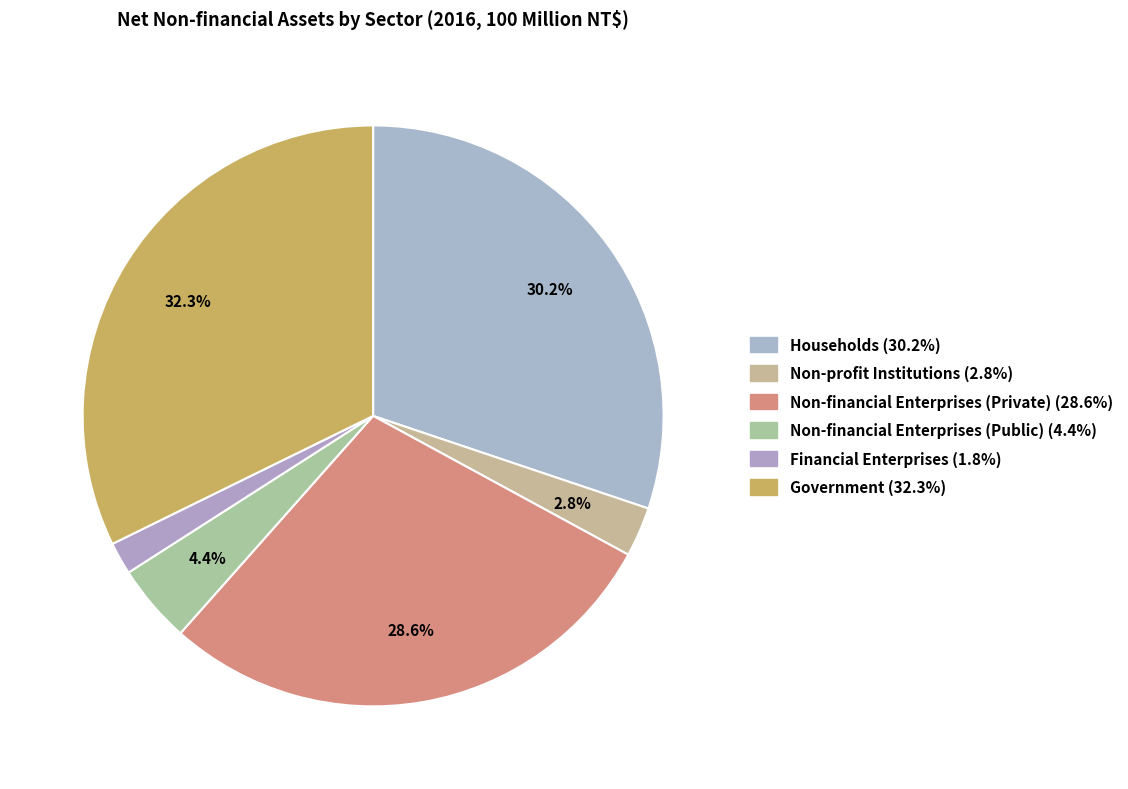

What portion of the pie excludes Non-profit Institutions?

97.2%